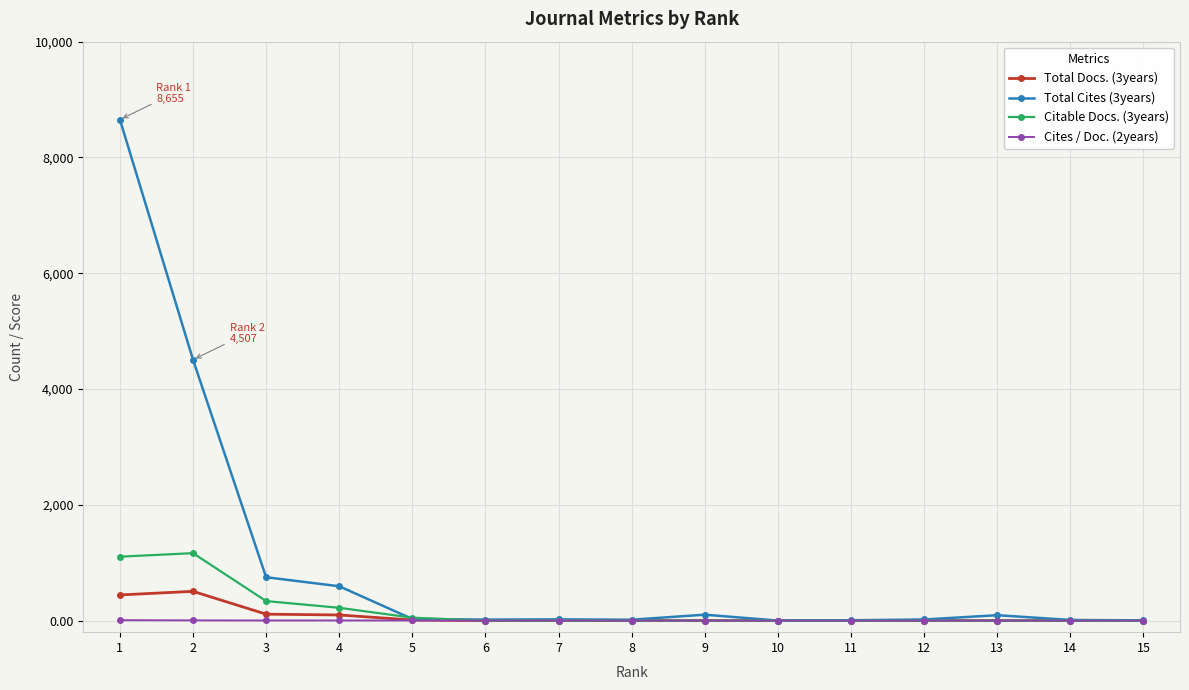

What is the spread (max minus min) of values at 7?

21.0